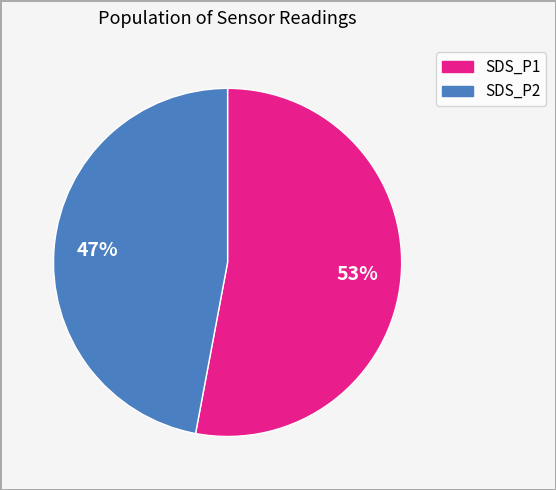

Which category accounts for the majority?

SDS_P1